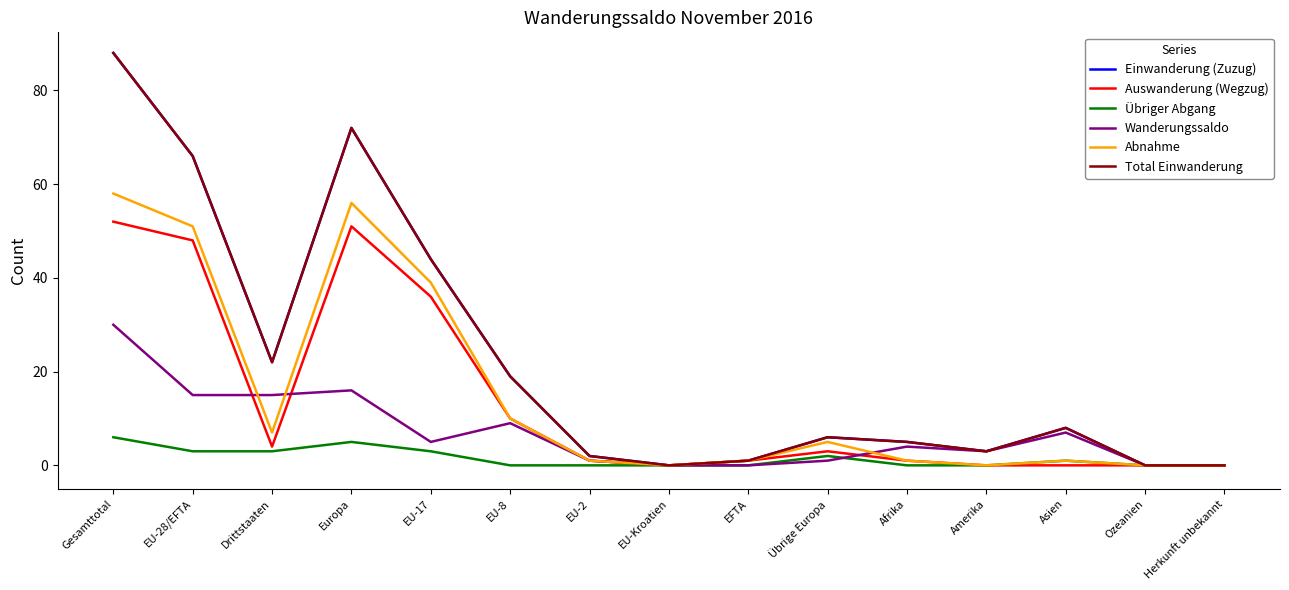

Does the chart display data point markers on the line(s)?

No